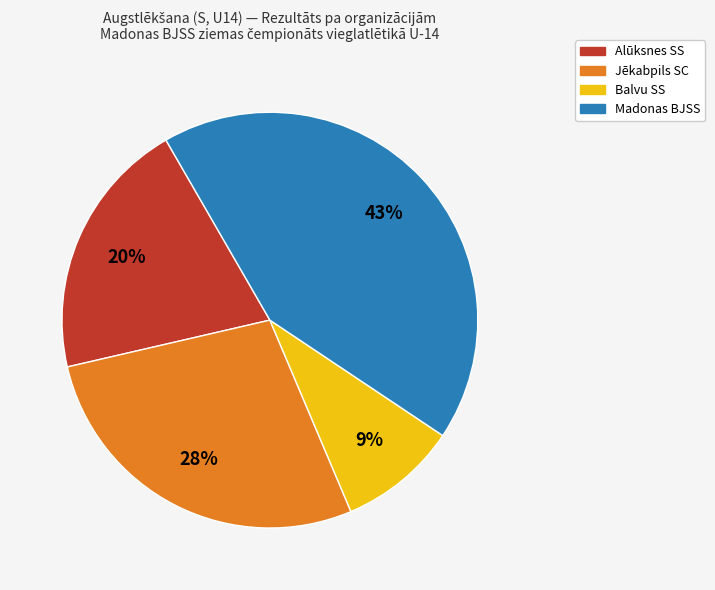

How many segments does this pie chart have?

4